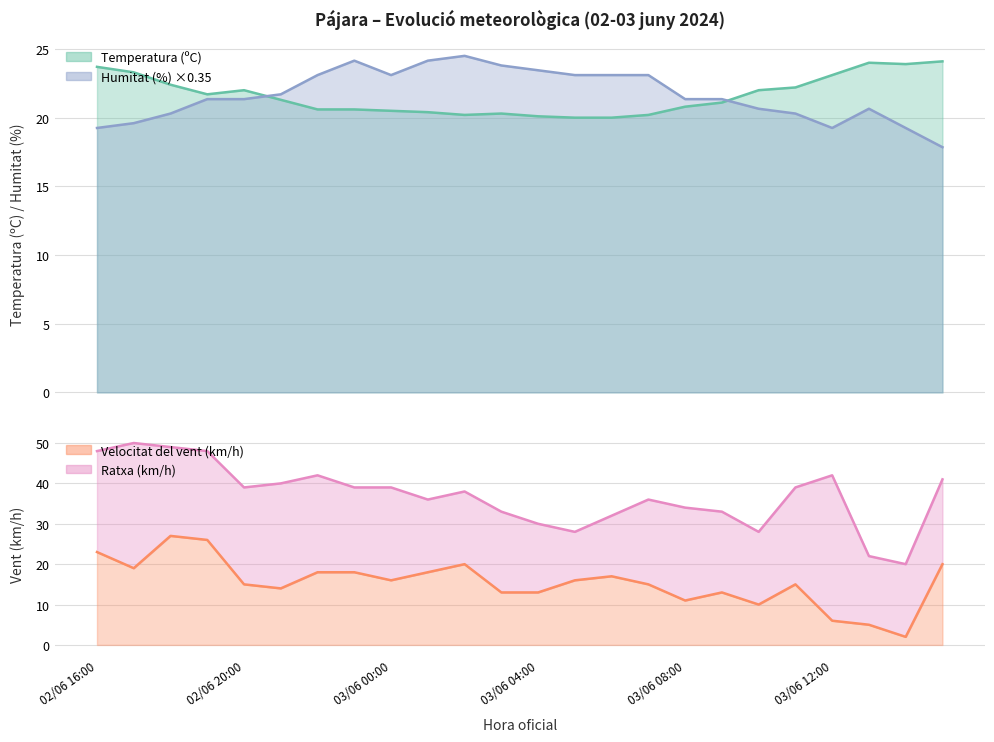

The Velocitat del vent (km/h) series shows 16.0 at 03/06 00:00. True or false?

True